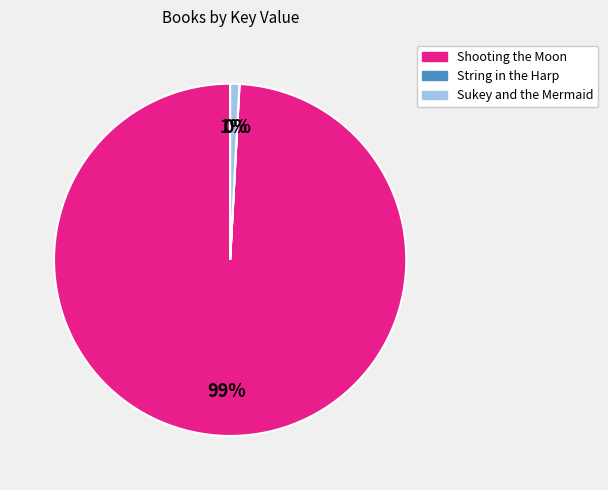

Does any single category account for the majority?

Yes